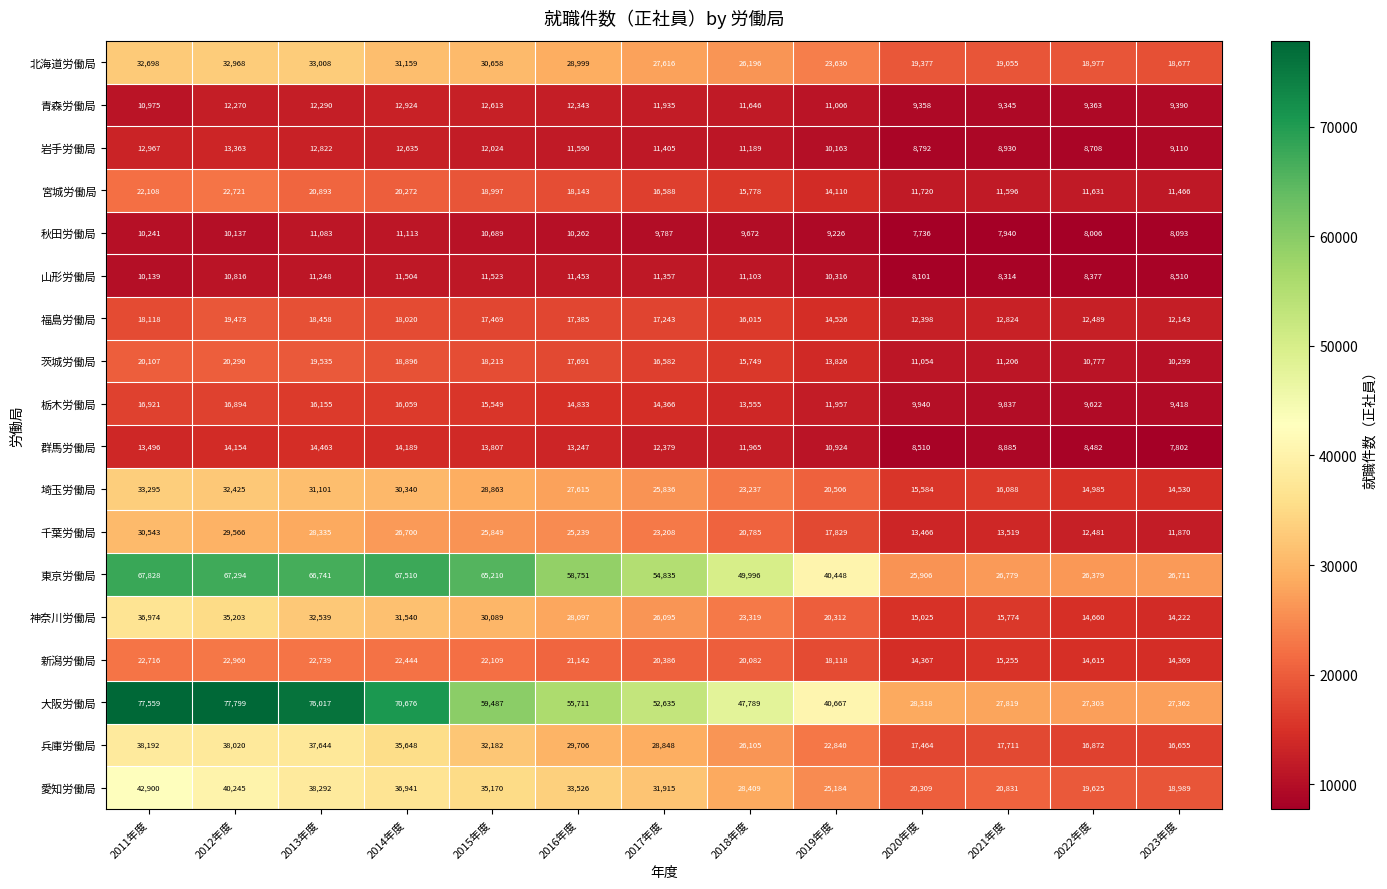

Read the 北海道労働局 value at 2018年度.

26196